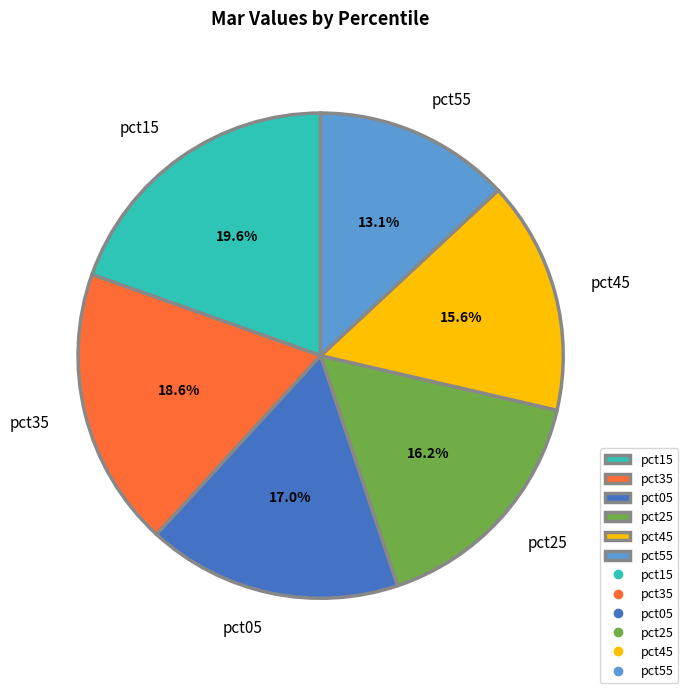

Which category has the smallest portion of the pie?

pct55